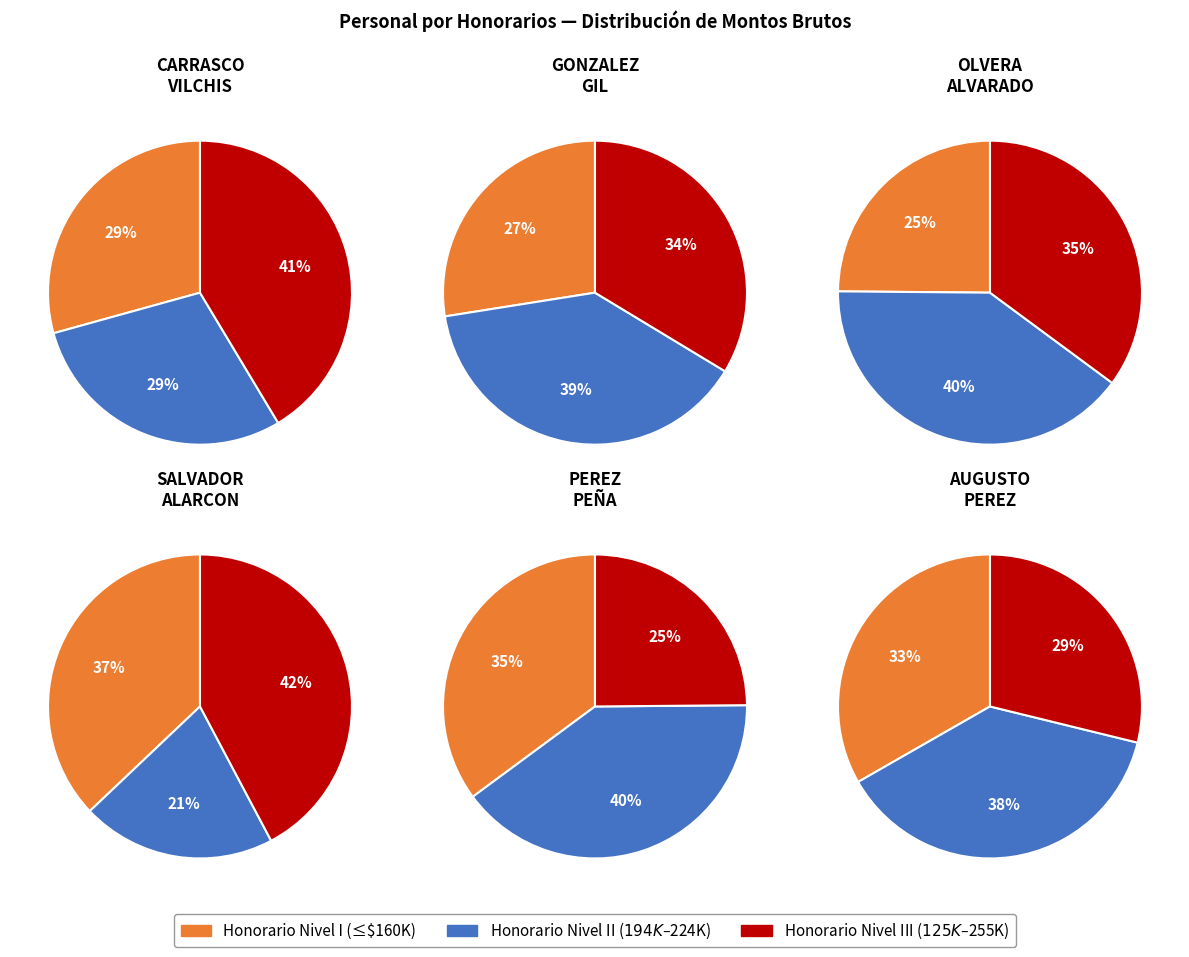

Is PEREZ PEÑA the majority of the pie?

No